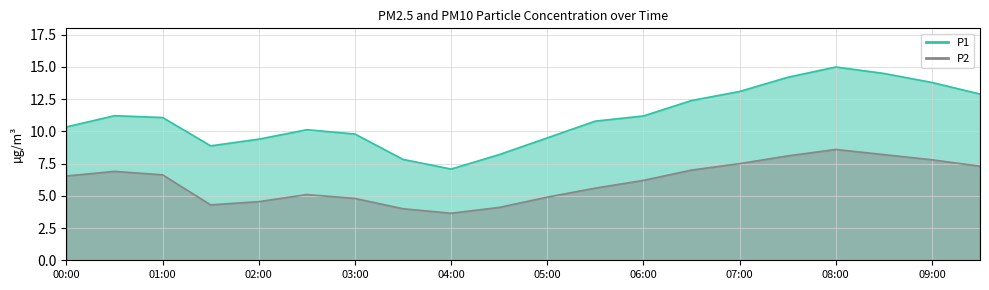

What is the maximum value shown in the chart?

15.0